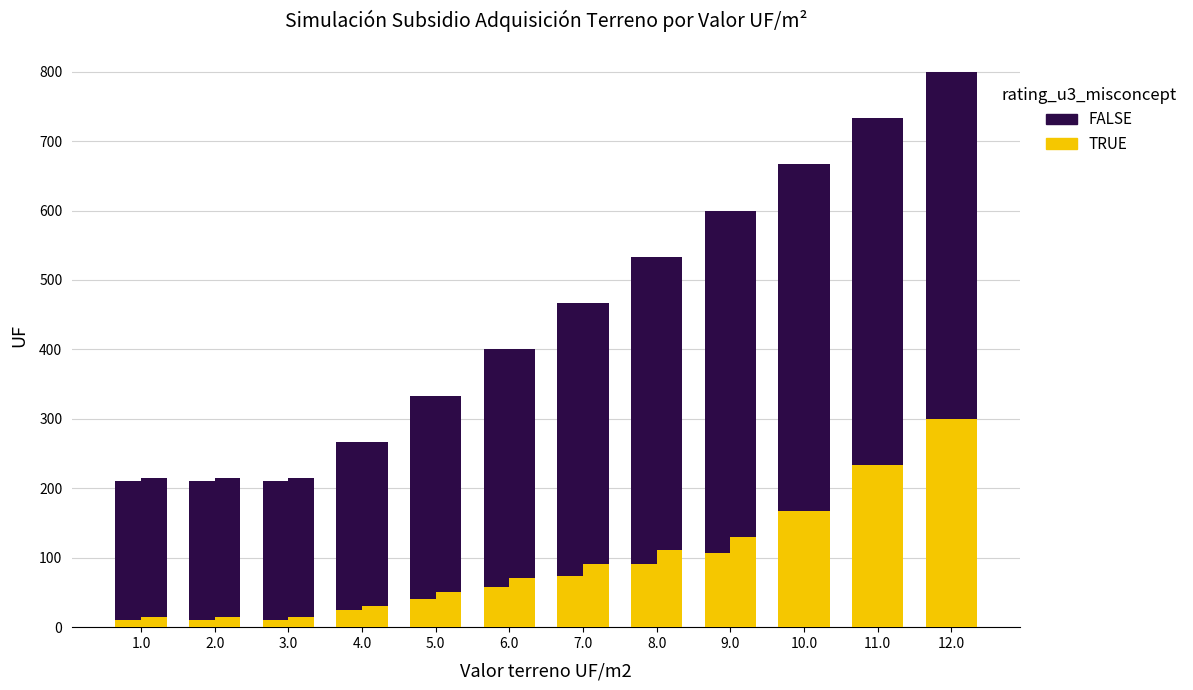

Which series has the widest spread of values?

FALSE